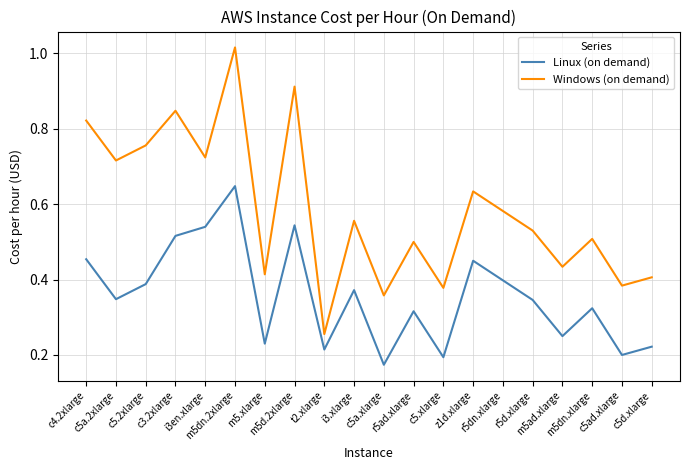

The value of Windows (on demand) at m5ad.xlarge is 0.4. True or false?

True